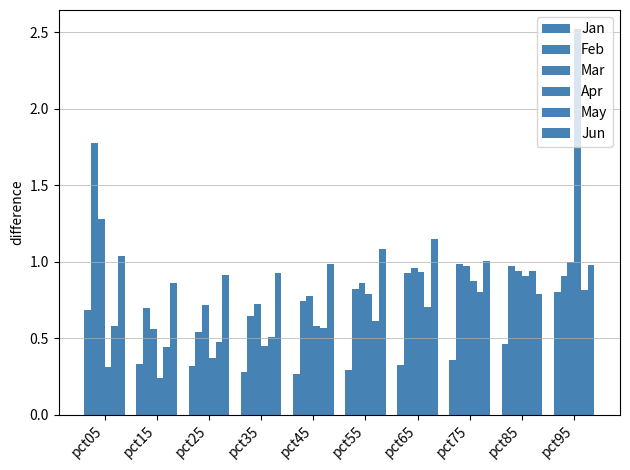

Reading left to right, list all the values displayed in this chart.

Jan: pct05=0.7	pct15=0.3	pct25=0.3	pct35=0.3	pct45=0.3	pct55=0.3	pct65=0.3	pct75=0.4	pct85=0.5	pct95=0.8
Feb: pct05=1.8	pct15=0.7	pct25=0.5	pct35=0.6	pct45=0.7	pct55=0.8	pct65=0.9	pct75=1.0	pct85=1.0	pct95=0.9
Mar: pct05=1.3	pct15=0.6	pct25=0.7	pct35=0.7	pct45=0.8	pct55=0.9	pct65=1.0	pct75=1.0	pct85=0.9	pct95=1.0
Apr: pct05=0.3	pct15=0.2	pct25=0.4	pct35=0.5	pct45=0.6	pct55=0.8	pct65=0.9	pct75=0.9	pct85=0.9	pct95=2.5
May: pct05=0.6	pct15=0.4	pct25=0.5	pct35=0.5	pct45=0.6	pct55=0.6	pct65=0.7	pct75=0.8	pct85=0.9	pct95=0.8
Jun: pct05=1.0	pct15=0.9	pct25=0.9	pct35=0.9	pct45=1.0	pct55=1.1	pct65=1.1	pct75=1.0	pct85=0.8	pct95=1.0